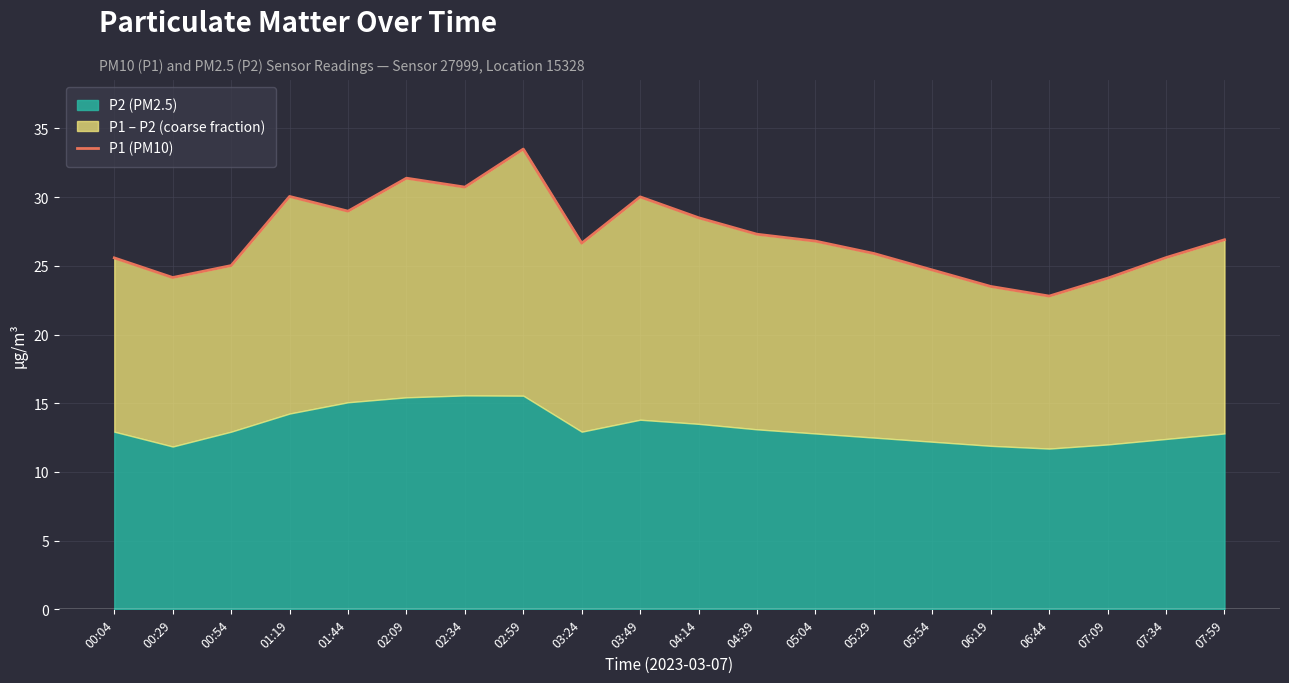

Rank the categories by value from lowest to highest.

06:44, 06:19, 07:09, 00:29, 05:54, 00:54, 00:04, 07:34, 05:29, 03:24, 05:04, 07:59, 04:39, 04:14, 01:44, 03:49, 01:19, 02:34, 02:09, 02:59